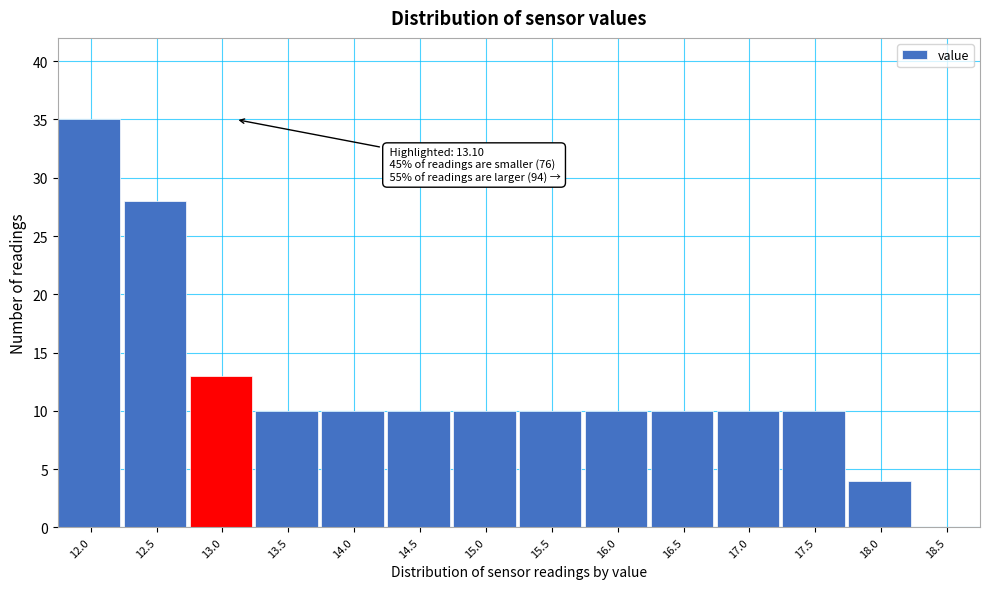

Reading right to left, what are all the values shown in this chart?

18.5=0	18.0=4	17.5=10	17.0=10	16.5=10	16.0=10	15.5=10	15.0=10	14.5=10	14.0=10	13.5=10	13.0=13	12.5=28	12.0=35